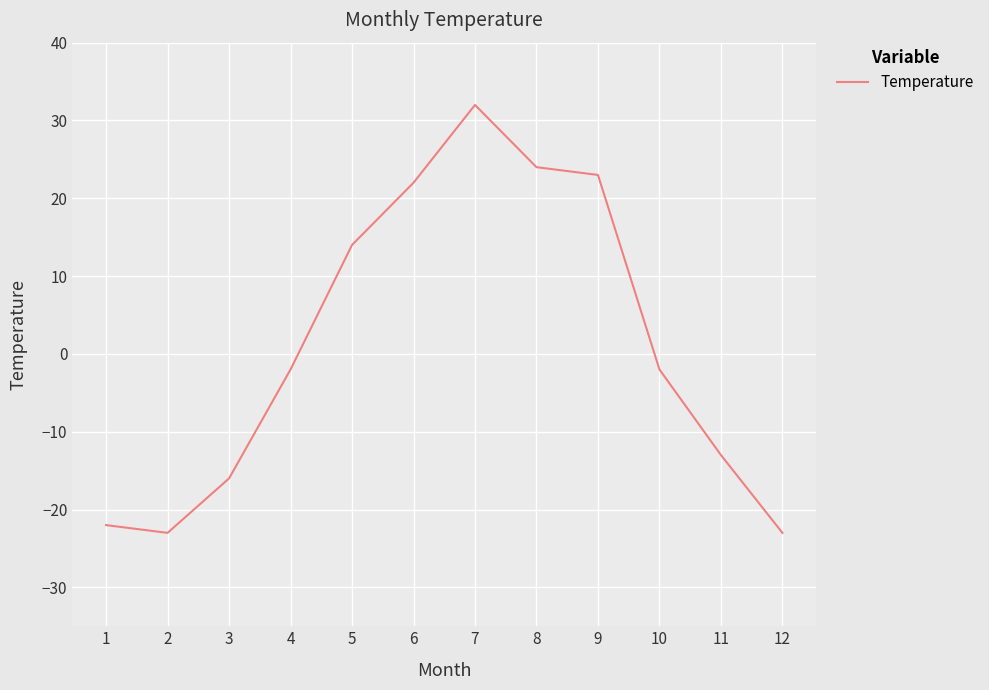

The chart shows a value of 30 at 6. True or false?

False